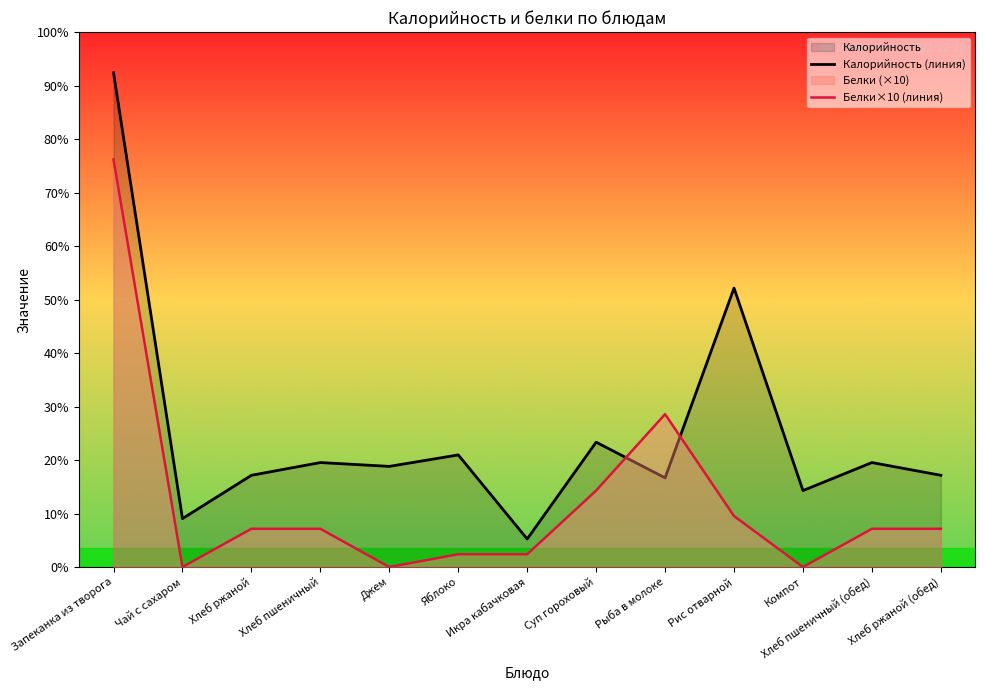

At which label does Белки×10 (линия) reach its minimum?

Чай с сахаром